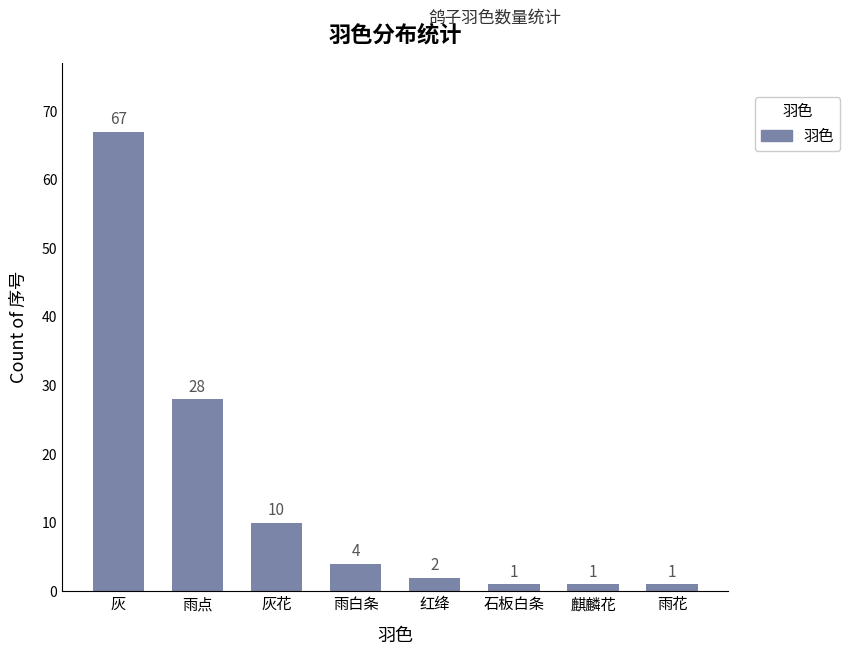

What is the value of the 8th bar from the left?

1